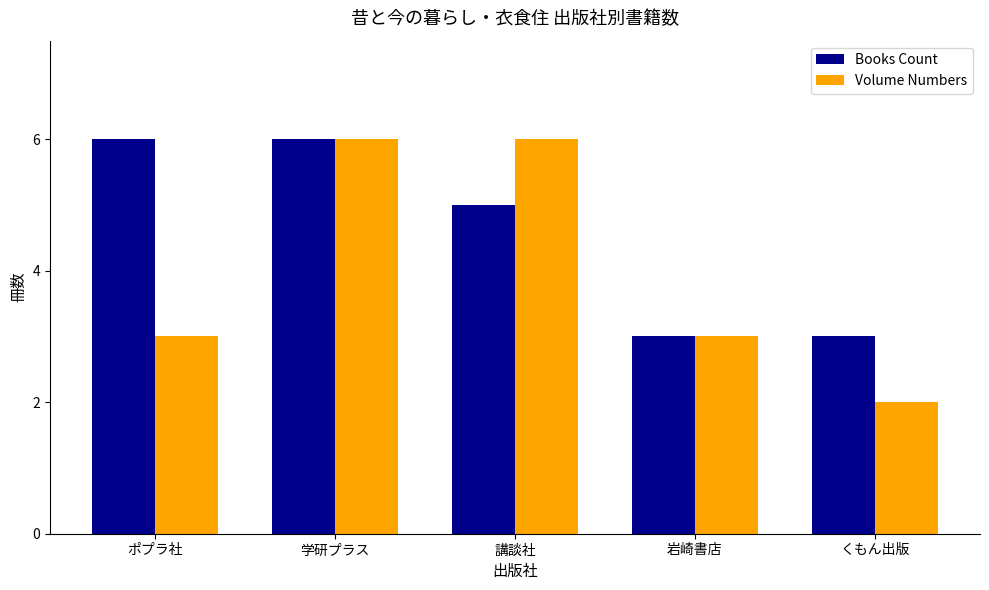

What is the label of the 4th bar from the right?

学研プラス